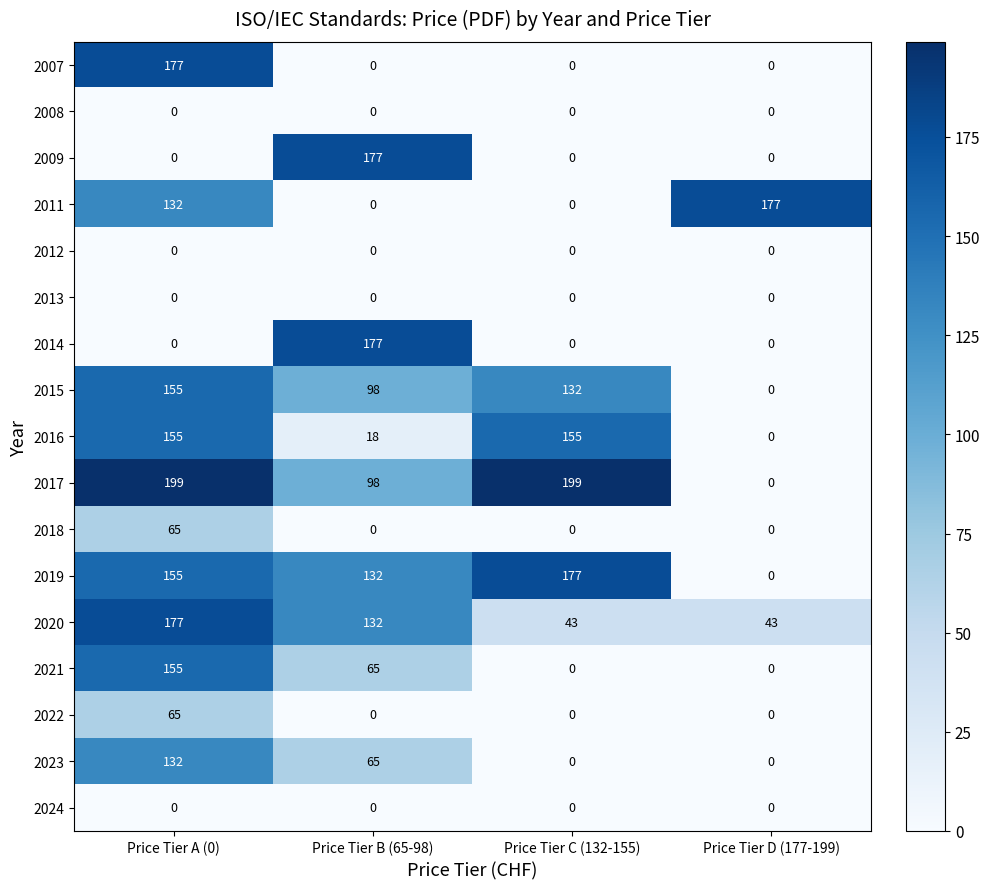

At which category is the sum across all series the highest?

Price Tier A (0)